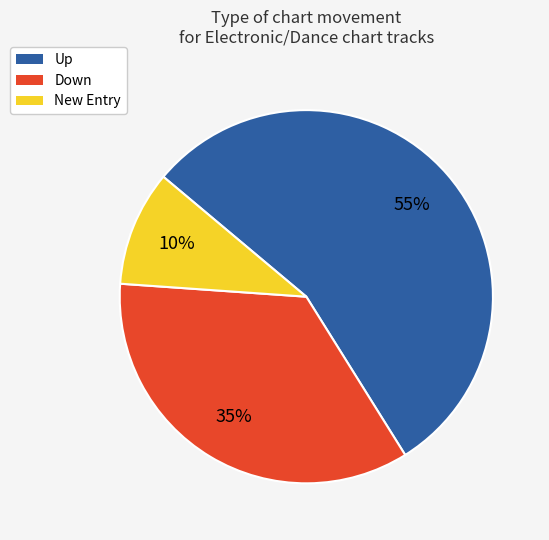

To the nearest percent, what is the combined percentage of Up and Down?

90%